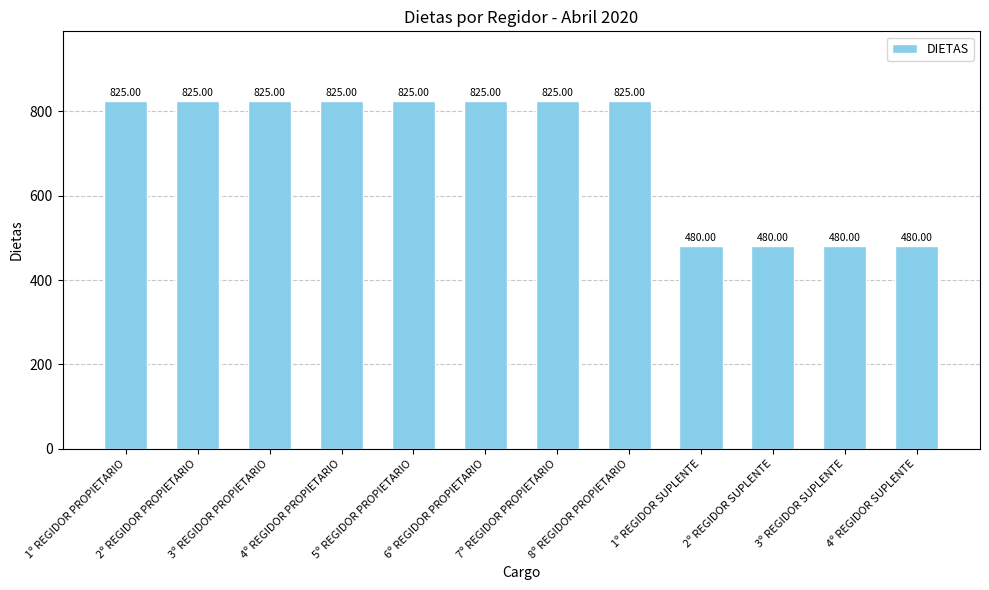

What is the difference between the maximum and minimum values?

345